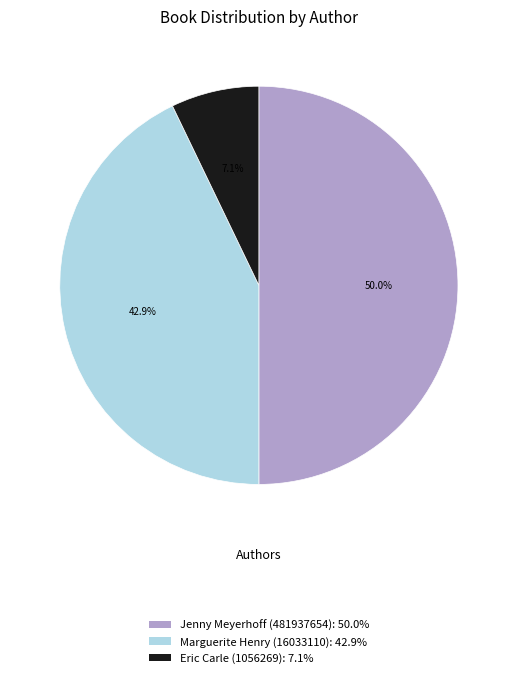

The Eric Carle (1056269) slice represents 7% of the pie. True or false?

True